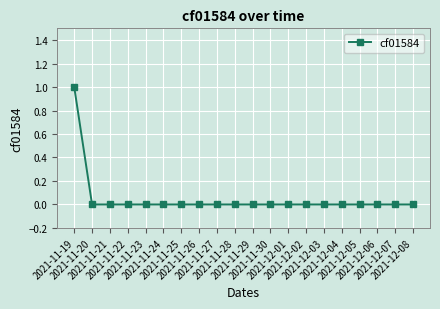

Reading right to left, what are all the values shown in this chart?

0	0	0	0	0	0	0	0	0	0	0	0	0	0	0	0	0	0	0	1